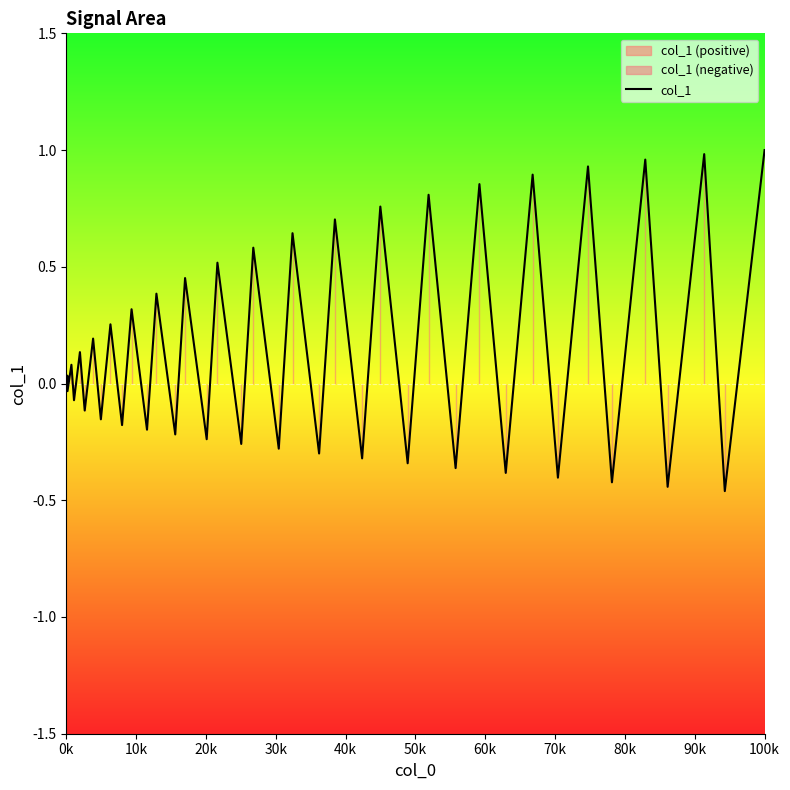

Is it true that col_1 equals 1.0 at 100k?

True